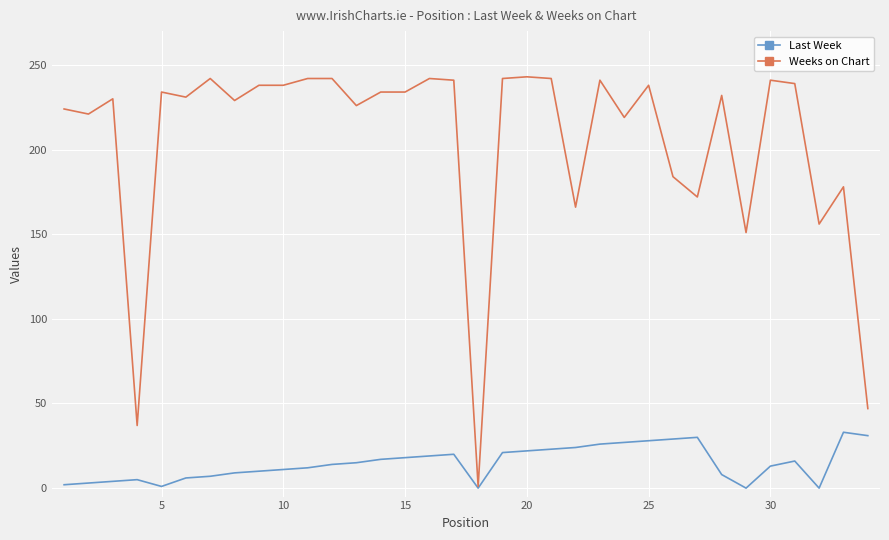

What is the maximum value for Weeks on Chart?

243